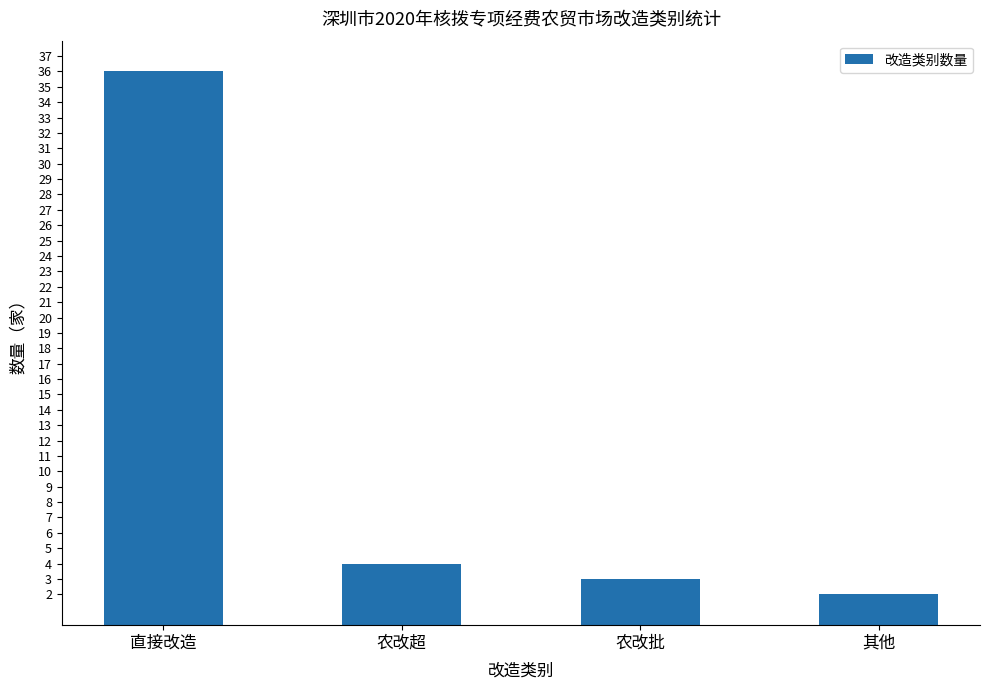

Which has a higher value, 直接改造 or 农改超?

直接改造